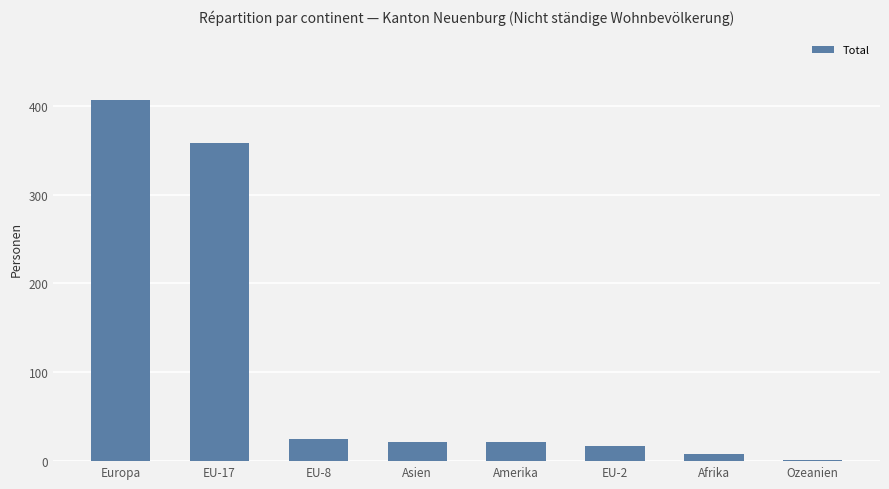

What is the maximum value shown in the chart?

406